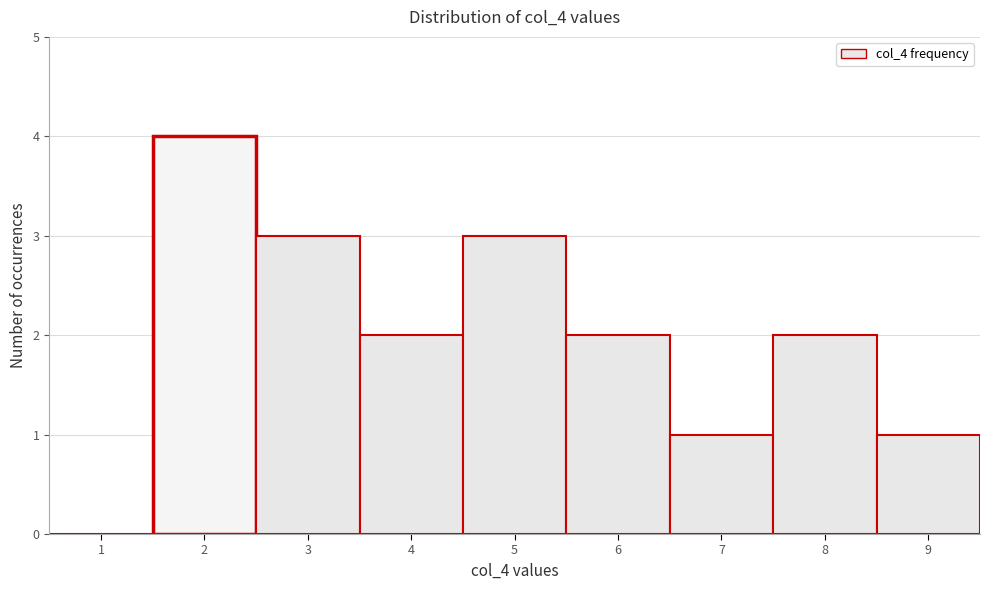

What is the height of the bar covering 5.5 to 6.5 on the x-axis? The values are not printed on the chart, so give them approximately, as read against the axis.

2